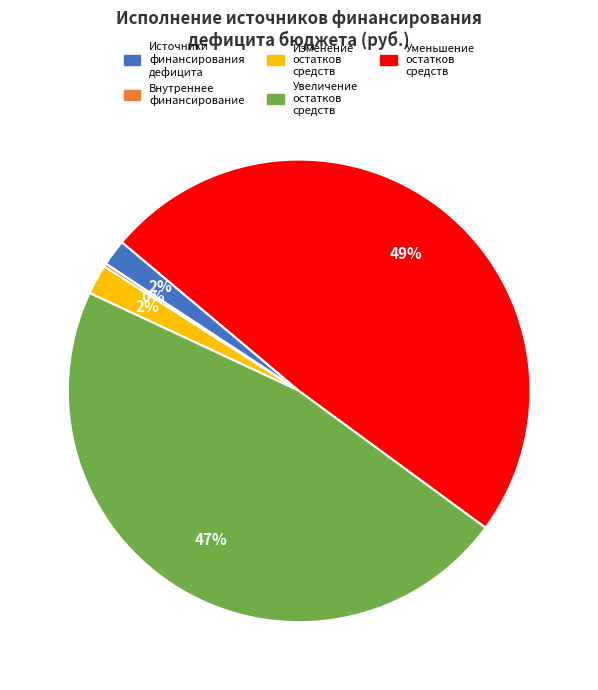

Is there any slice that represents more than half of the pie?

No